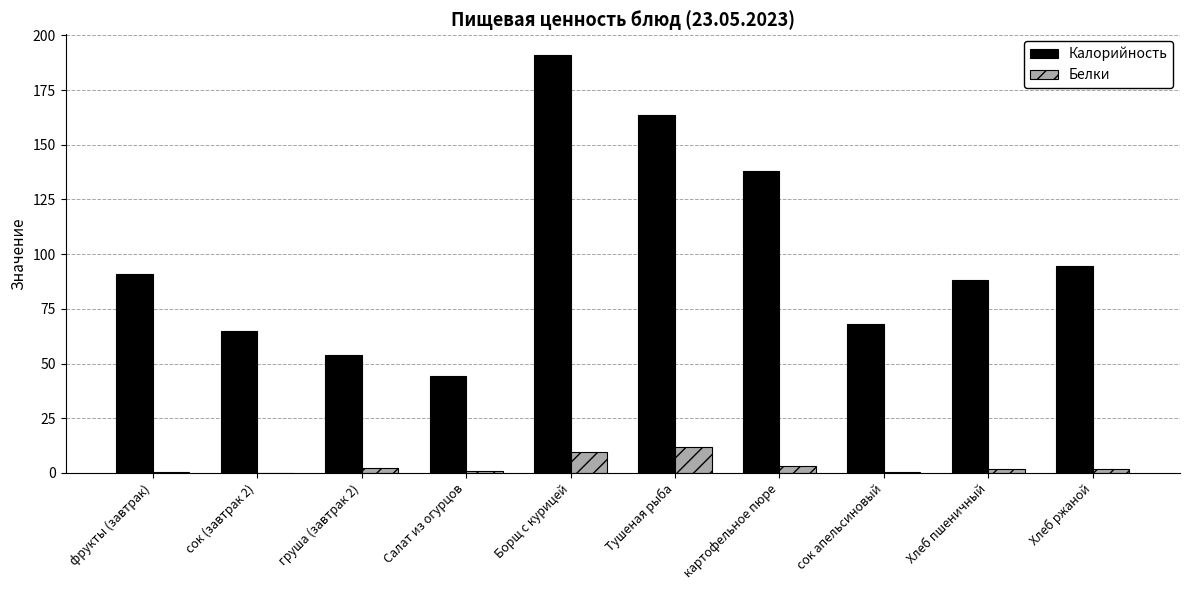

Is the value of Белки at Салат из огурцов greater than the value of Калорийность at Тушеная рыба?

No